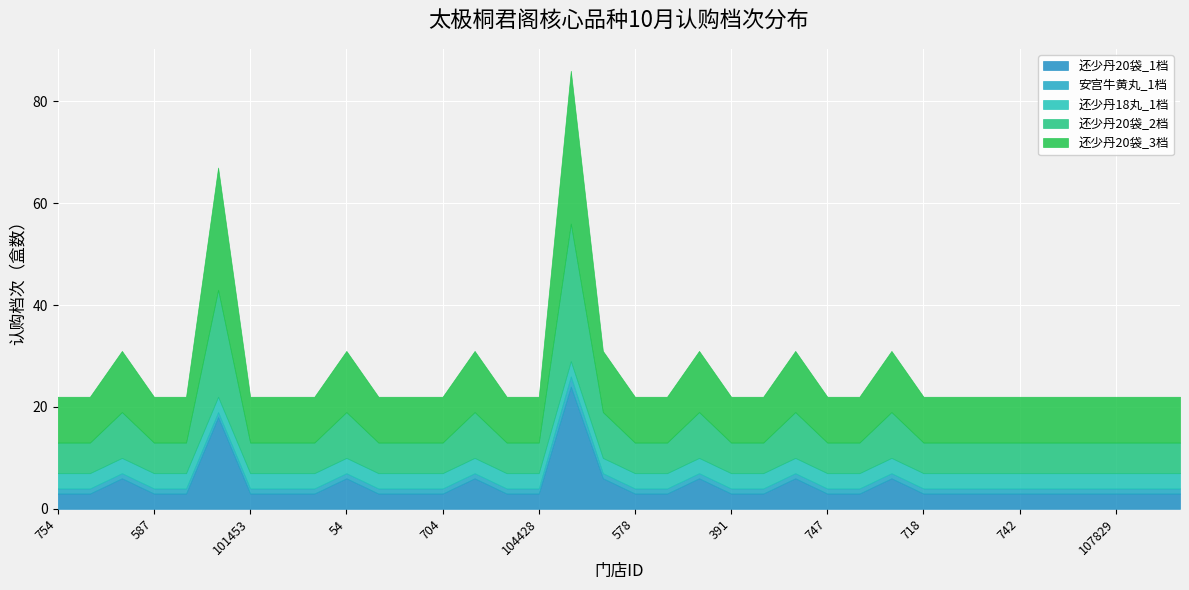

What is the difference between the highest and lowest values at 515?

8